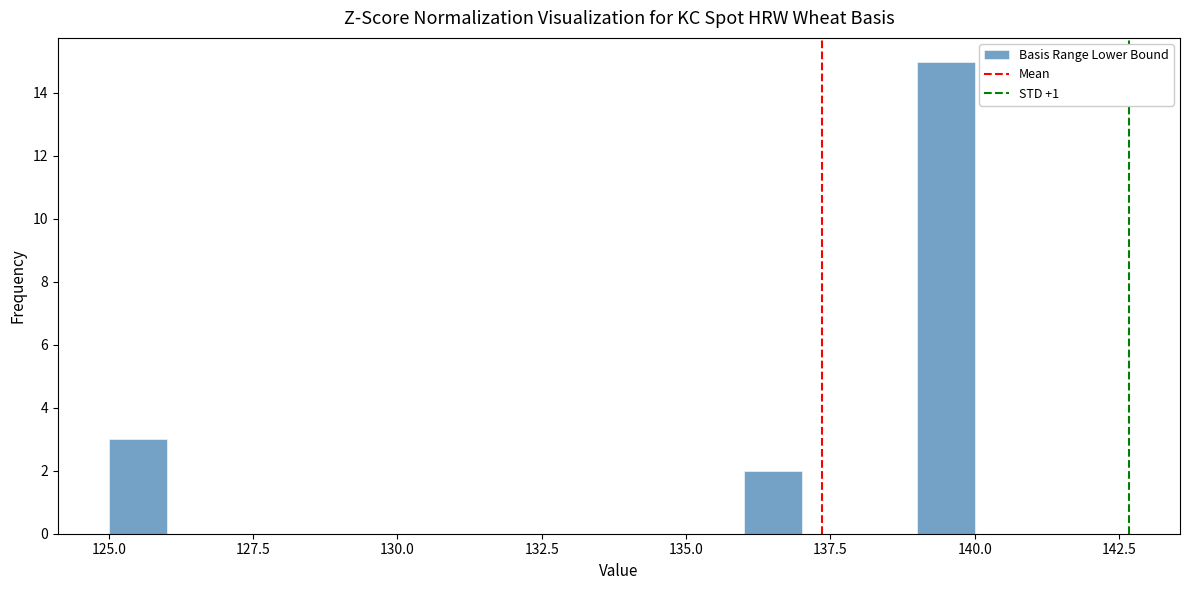

Around what value on the x-axis is the tallest bar? Give the approximate position of its centre, as read against the axis.

139.5